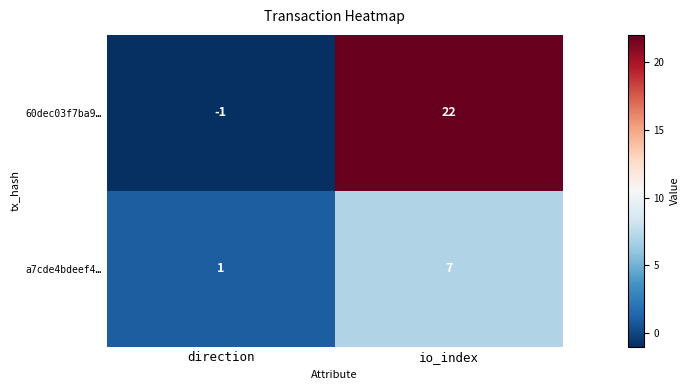

Rank the series by their average value, from highest to lowest.

60dec03f7ba9…, a7cde4bdeef4…